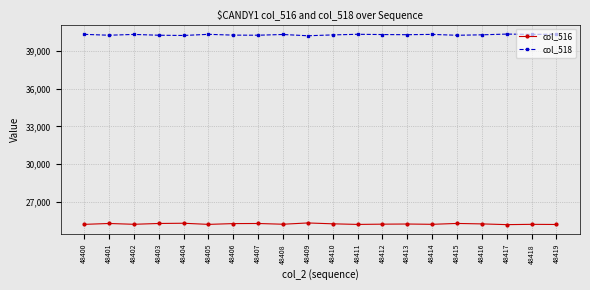

Does the chart display data point markers on the line(s)?

Yes